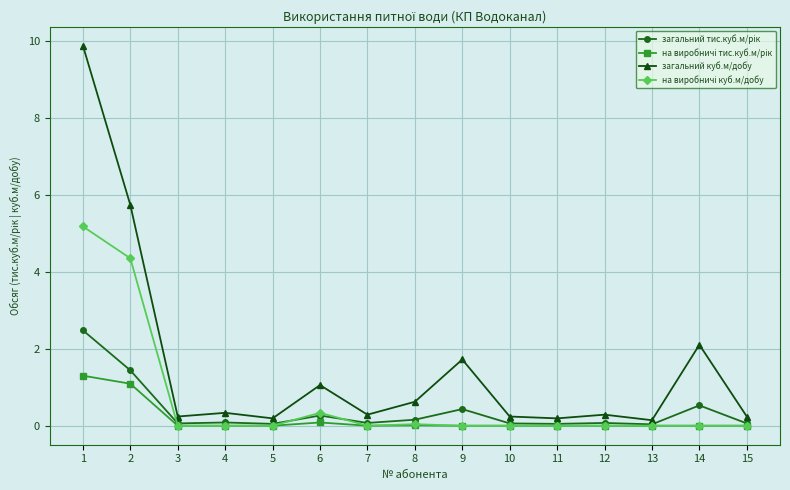

What is the greatest value displayed?

9.9